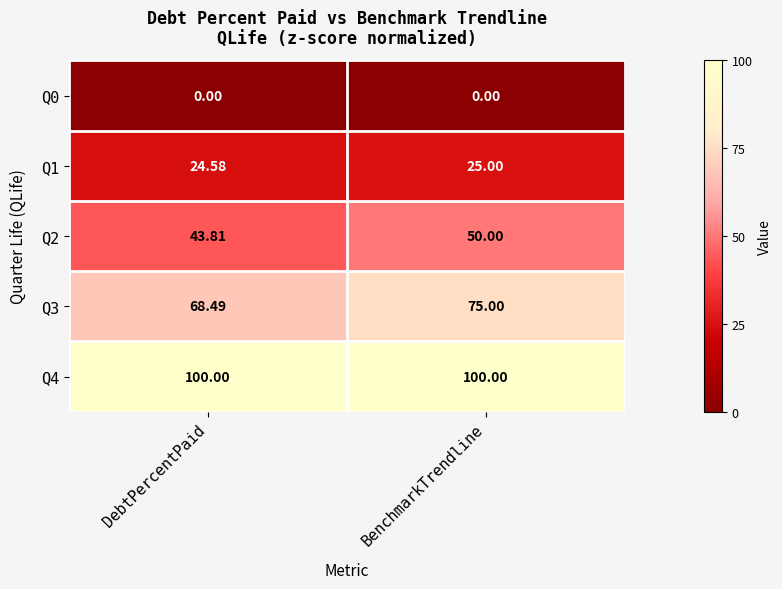

How many distinct data groups are displayed?

5